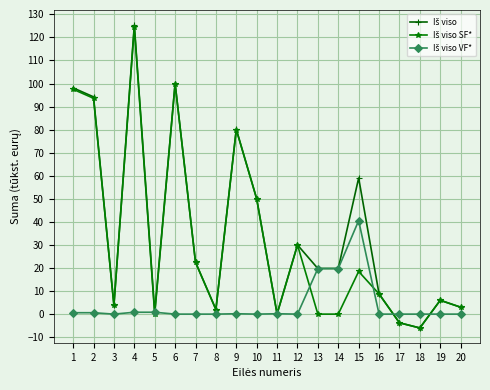

What is the total value across all series at 9?

160.3